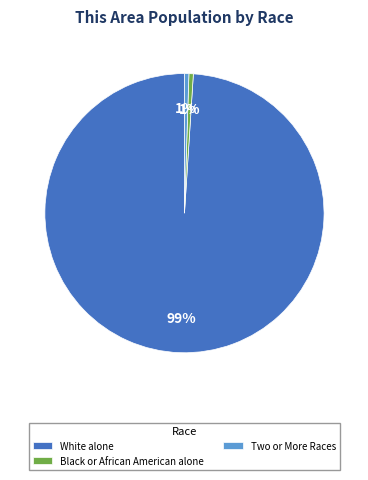

To the nearest percent, what percentage of the pie is Black or African American alone?

1%